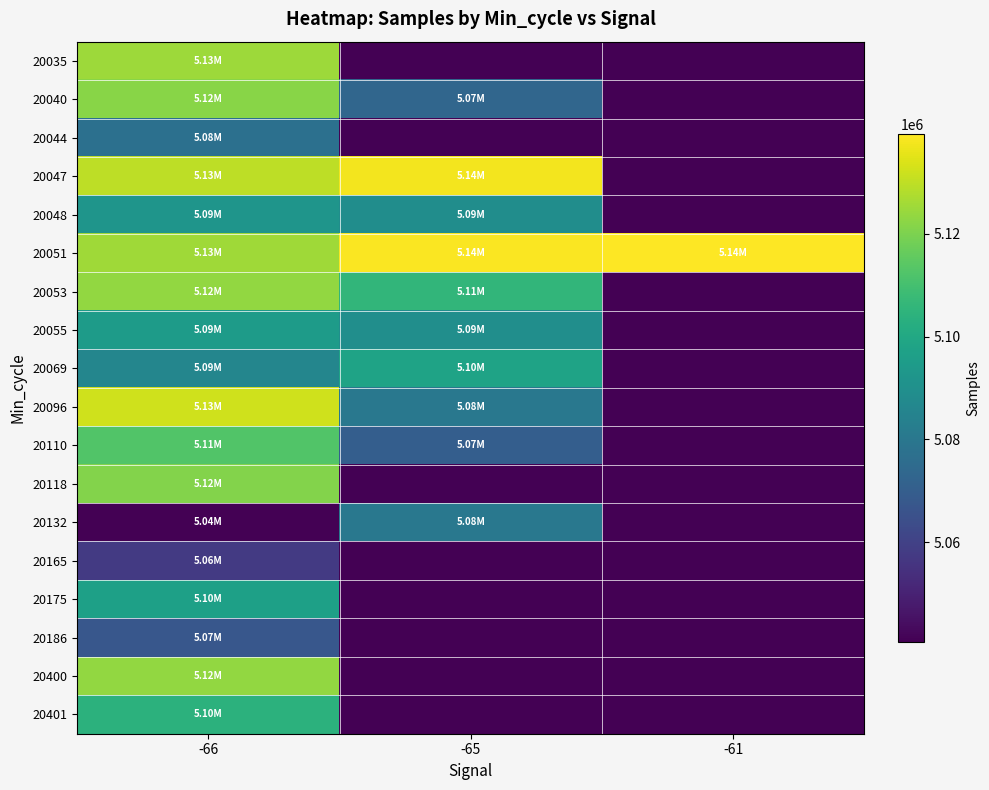

At which category is the sum across all series the highest?

-66